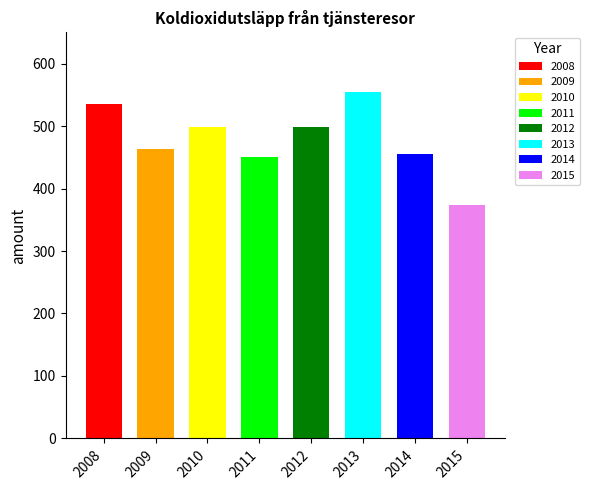

What is the average value?

479